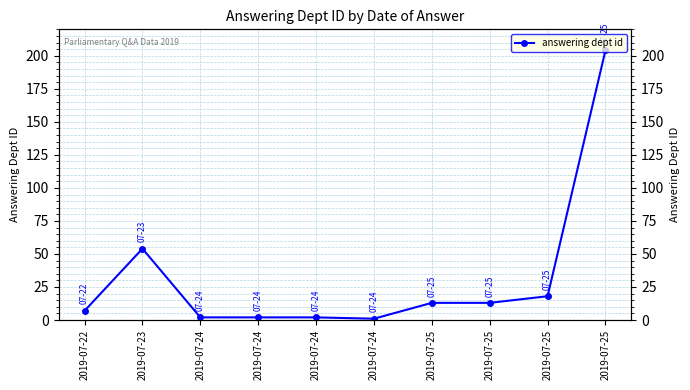

Between 2019-07-24 and 2019-07-22, which is larger?

2019-07-22